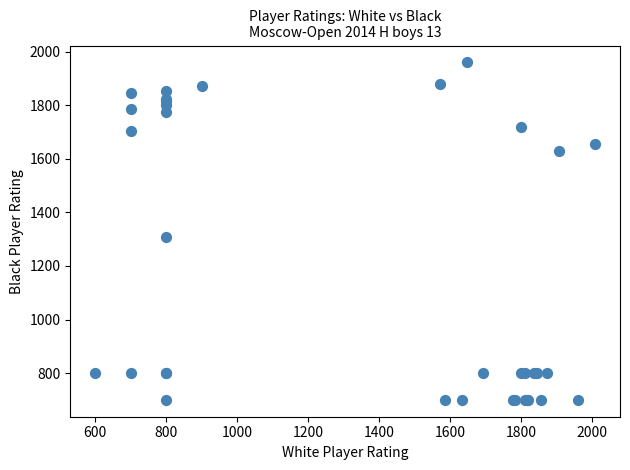

What Y value in the scatter plot is closest to 1330?

1309